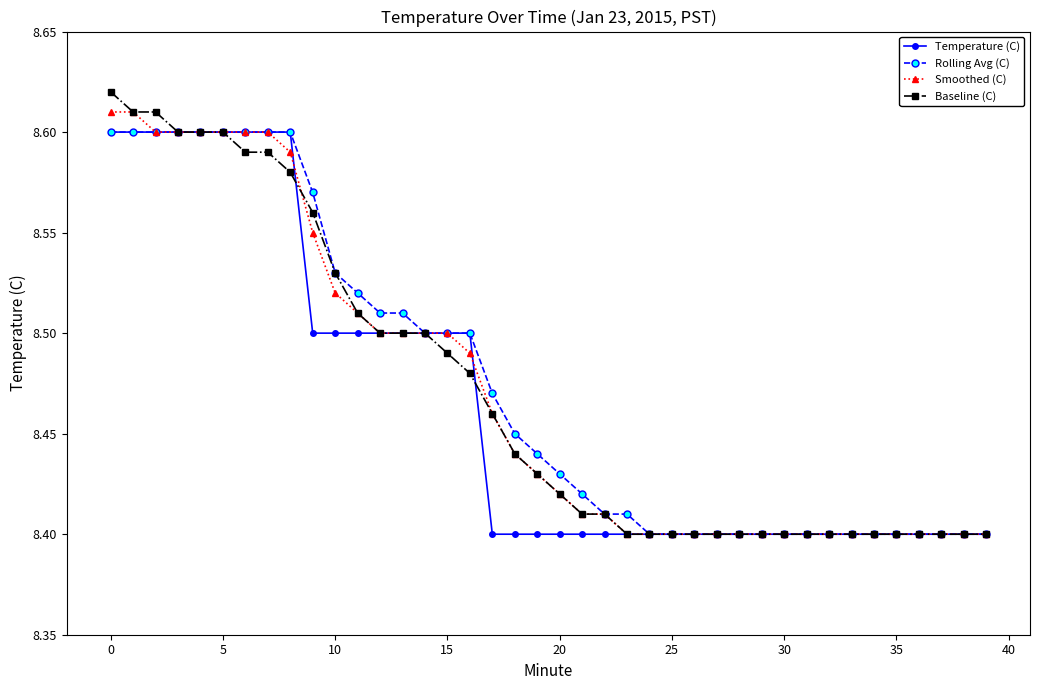

What are all the series names shown in the legend?

Temperature (C), Rolling Avg (C), Smoothed (C), Baseline (C)